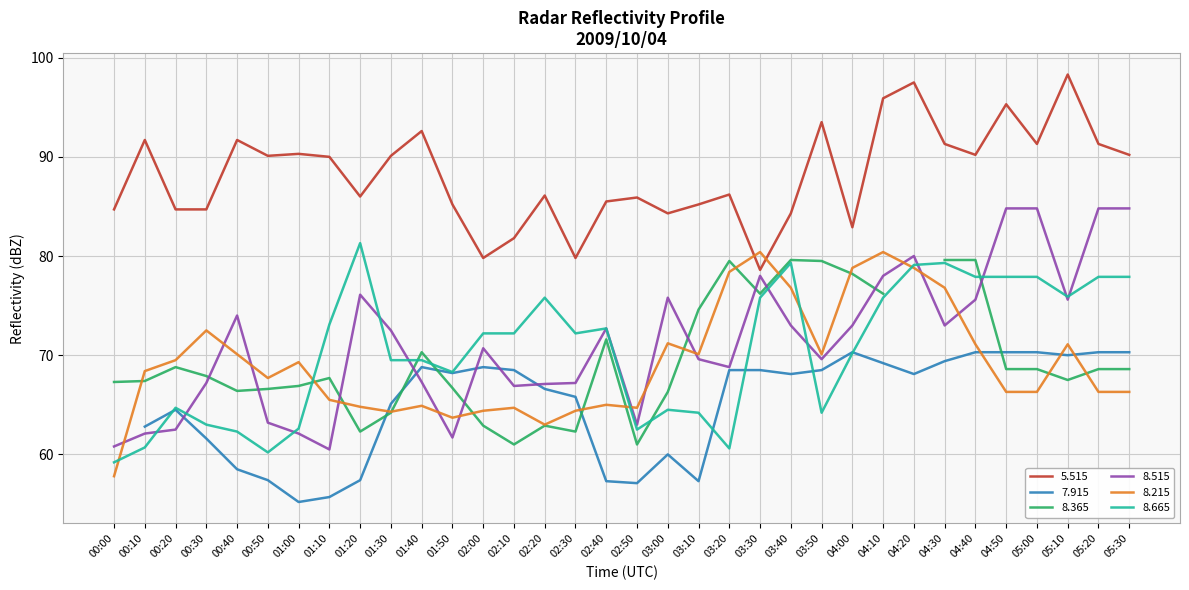

Is the value of 5.515 at 03:20 greater than the value of 8.515 at 04:00?

Yes